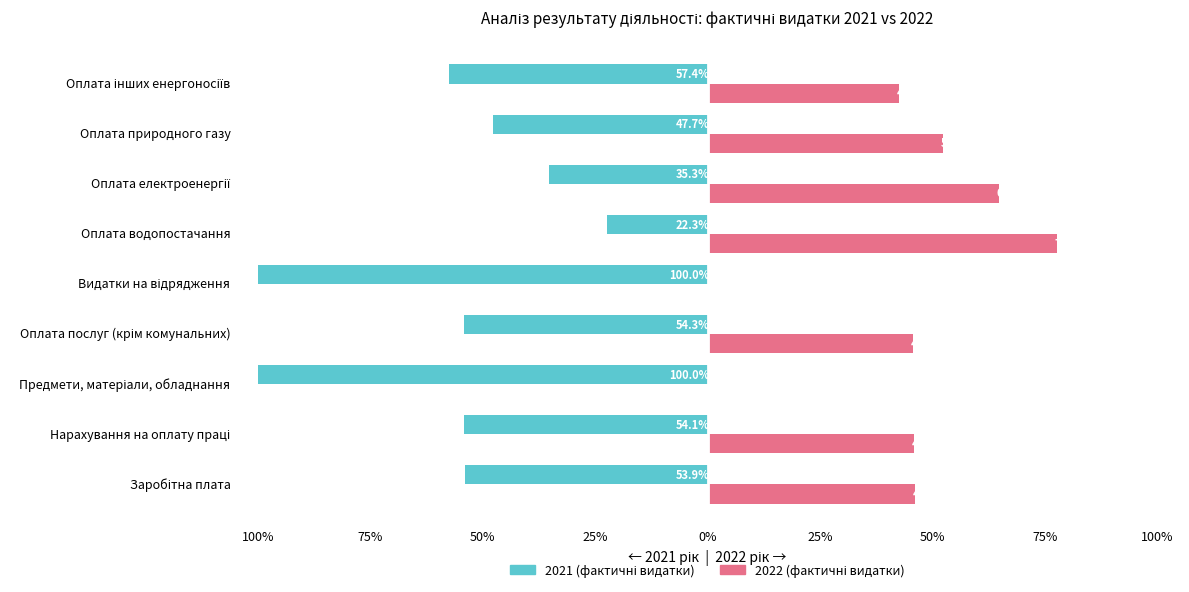

Are the bars horizontal?

Yes